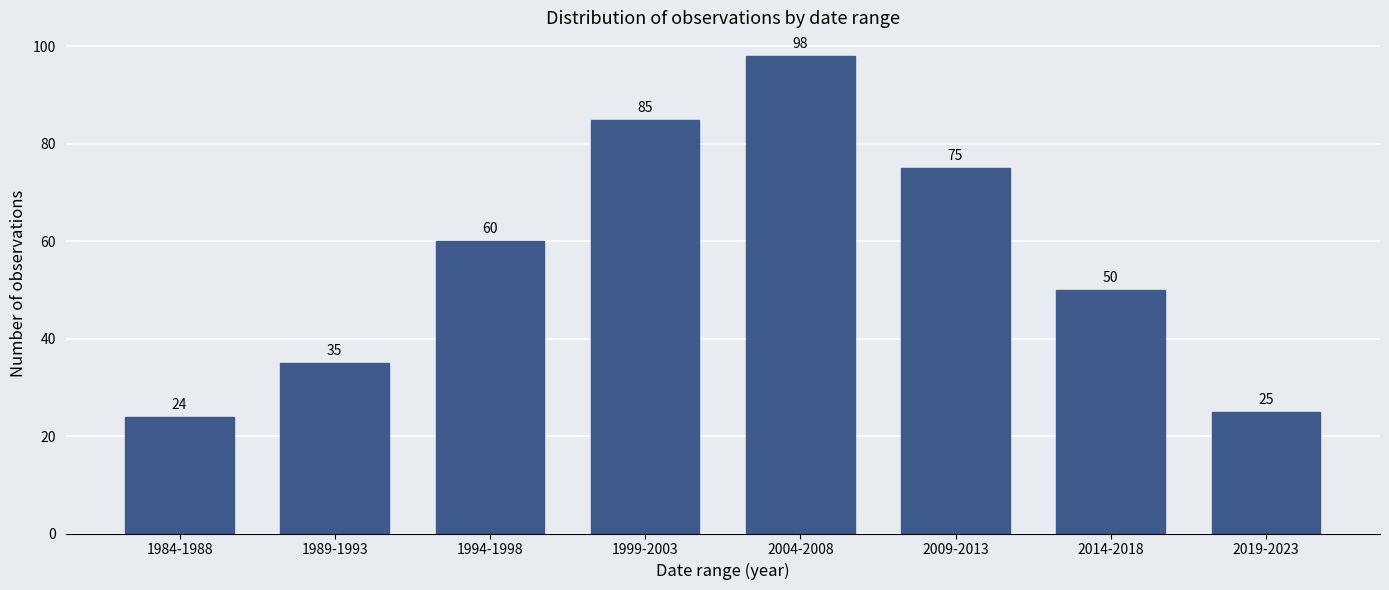

Reading left to right, transcribe all the data shown in this chart.

1984-1988=24	1989-1993=35	1994-1998=60	1999-2003=85	2004-2008=98	2009-2013=75	2014-2018=50	2019-2023=25